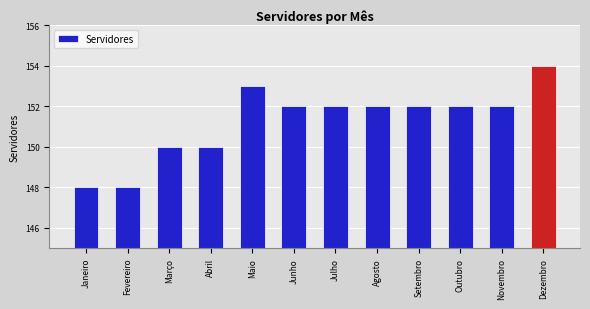

What is the minimum value shown in the chart?

148